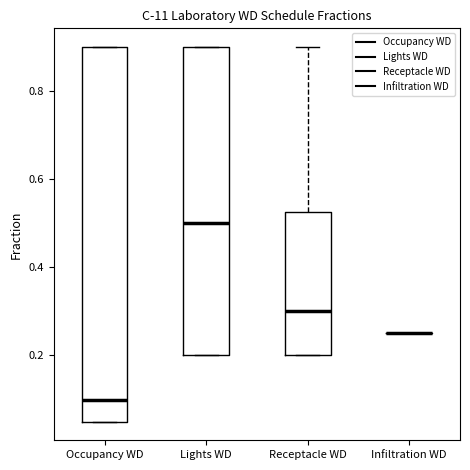

Reading left to right, transcribe this box plot: for each box, give where its median line is, the range the box spans, and where its two whiskers end, as read against the y-axis. The values are not printed on the chart, so give them approximately, as read against the axis.

Occupancy WD: median 0.10, box 0.06 to 0.90, whiskers 0.06 to 0.90
Lights WD: median 0.50, box 0.20 to 0.90, whiskers 0.20 to 0.90
Receptacle WD: median 0.30, box 0.20 to 0.52, whiskers 0.20 to 0.90
Infiltration WD: box collapsed to a line at 0.26, whiskers 0.26 to 0.26